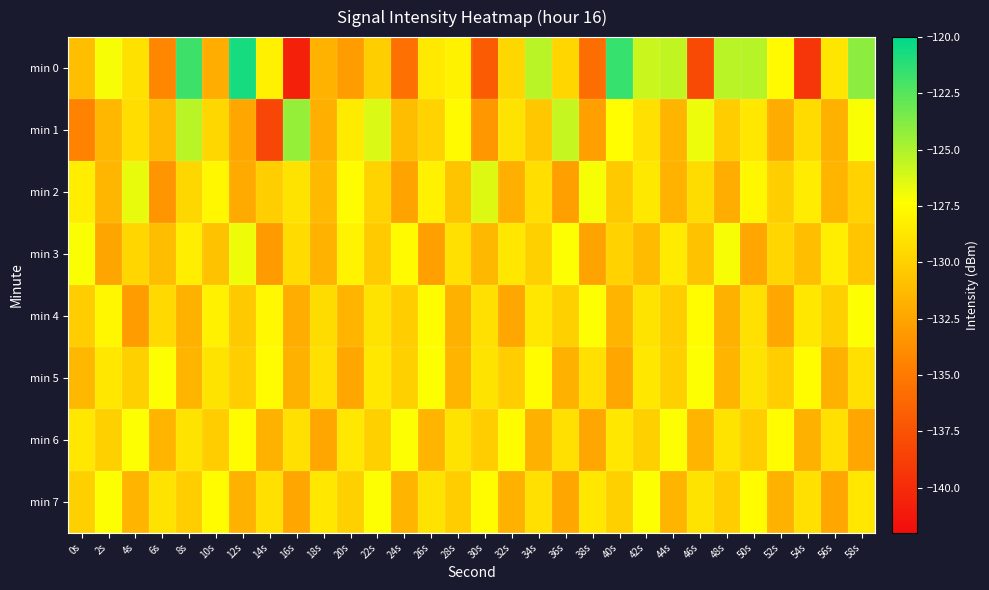

Rank the series by their maximum value, from lowest to highest.

min 4, min 5, min 6, min 7, min 3, min 2, min 1, min 0